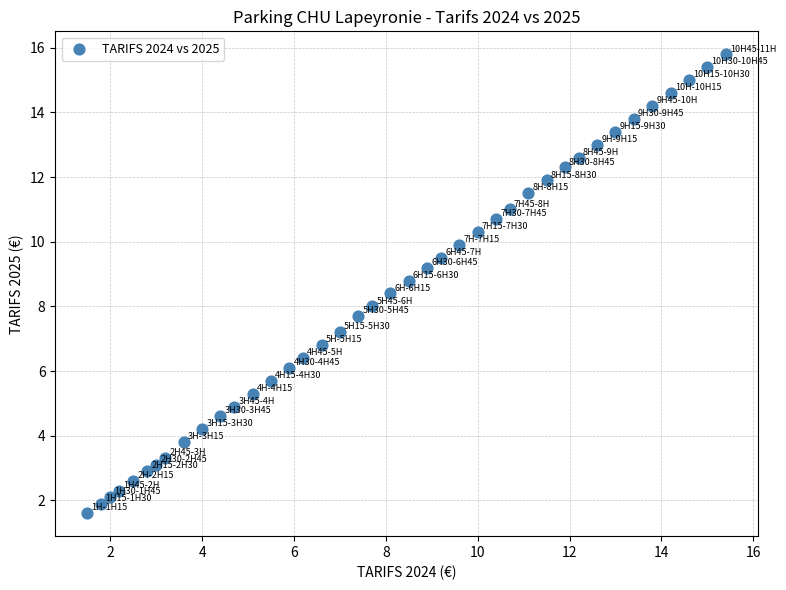

What is the range of Y values (max minus min)?

14.2